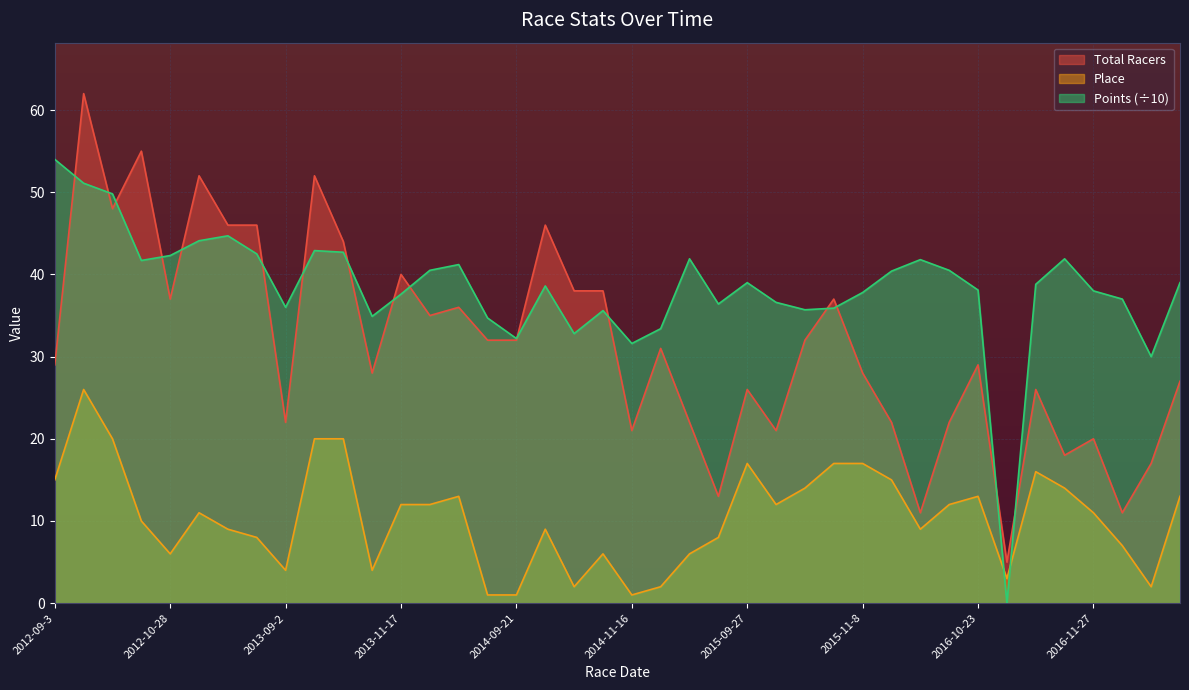

The Place series shows 15.0 at 2012-09-3. True or false?

True